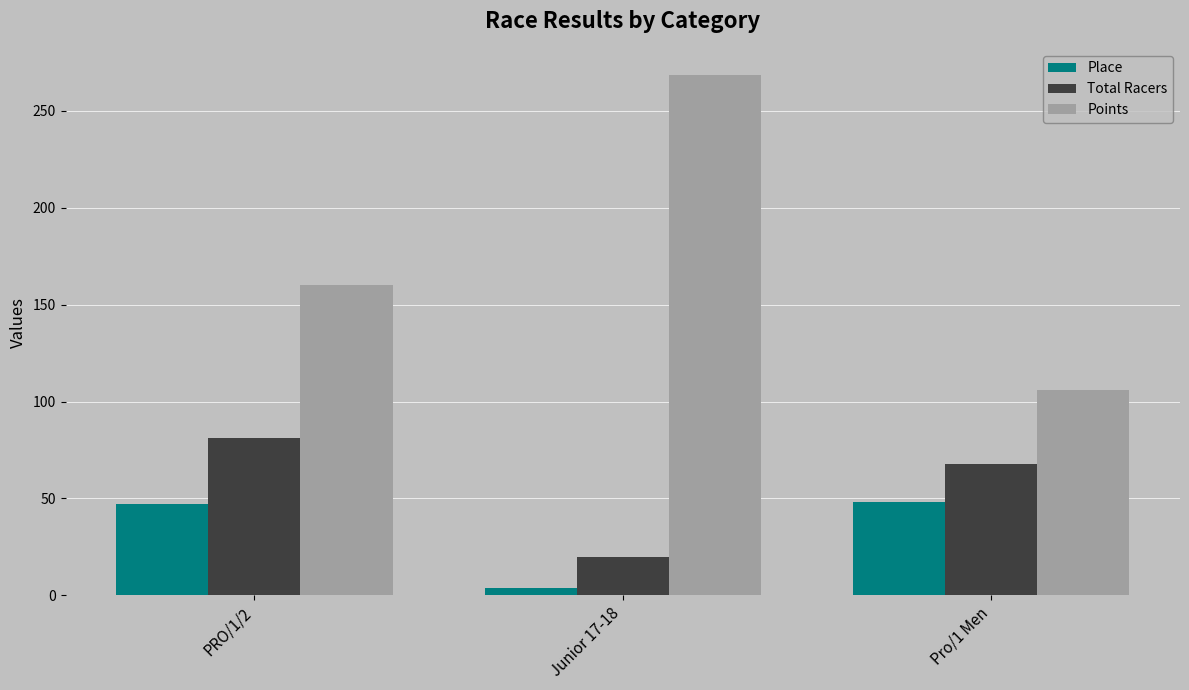

Which series has the largest total across all categories?

Points